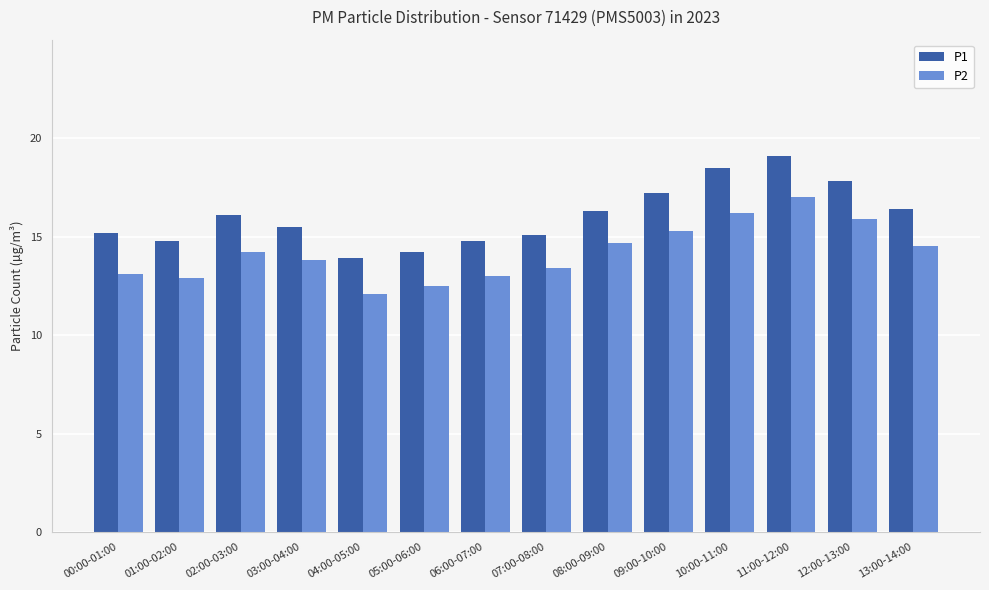

How many groups of bars are there?

14